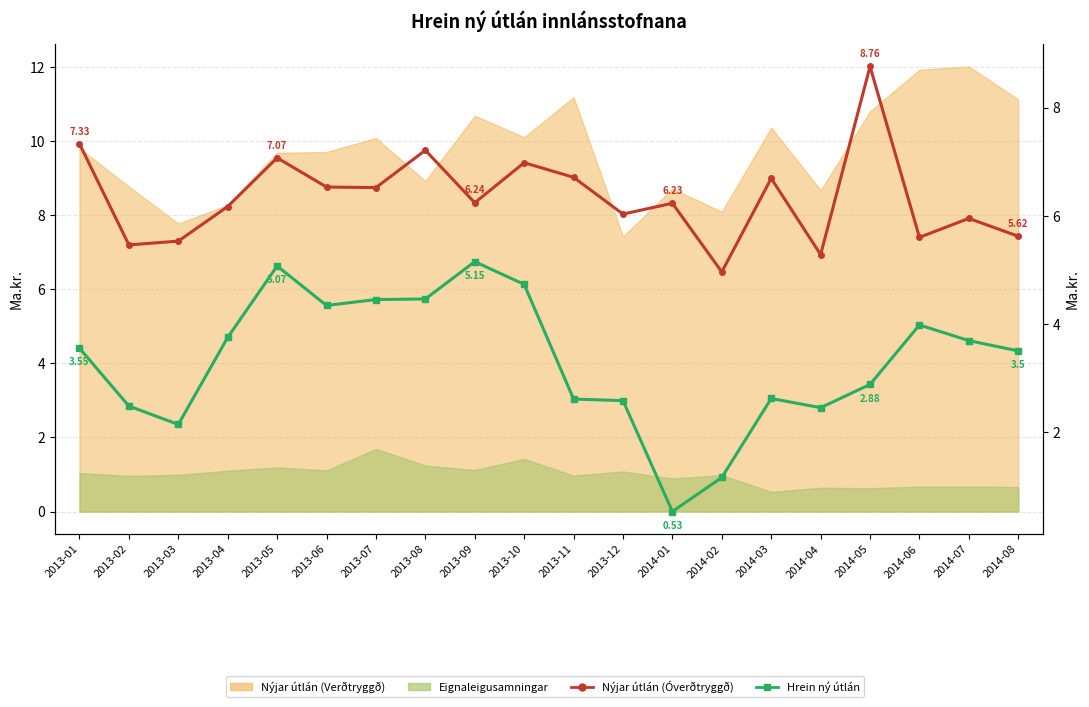

What is the maximum value for Nýjar útlán (Óverðtryggð)?

8.8